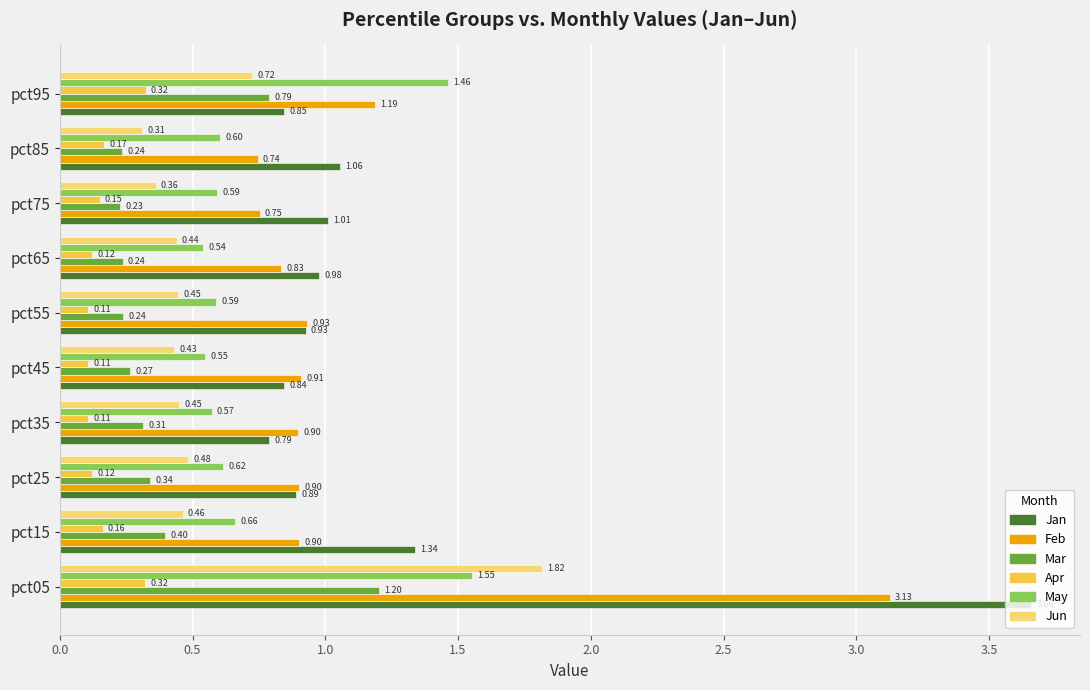

Which series has the largest range (max minus min)?

Jan